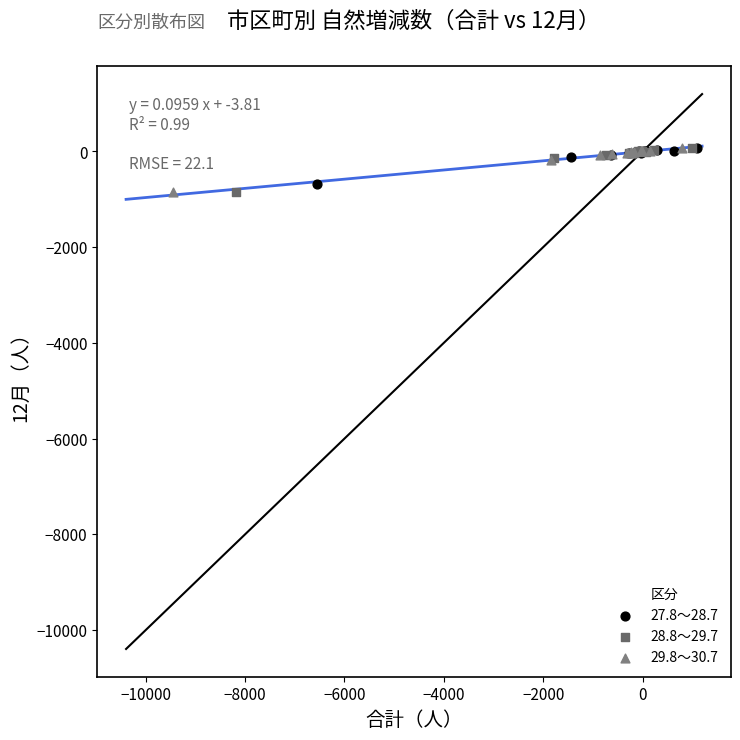

Which series has the widest spread of Y values?

28.8～29.7